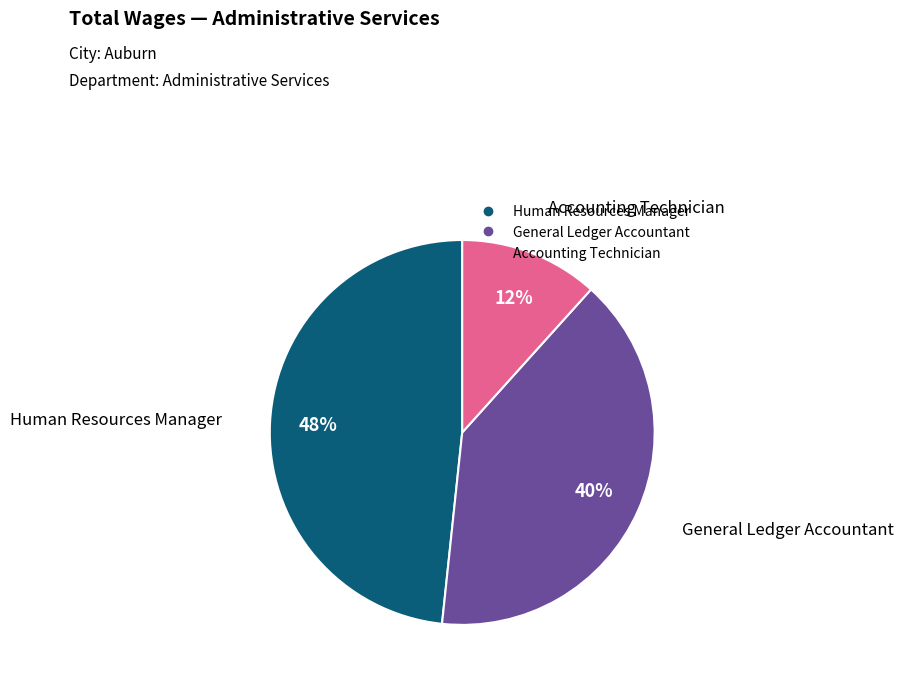

Is there a majority slice in this chart?

No